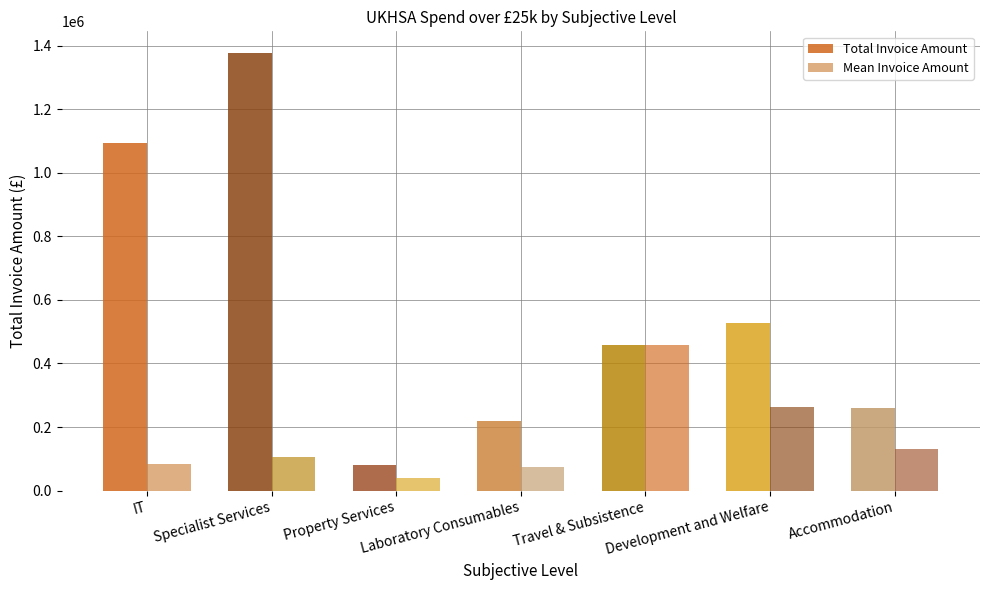

How many values in the Total Invoice Amount series exceed 458689?

4